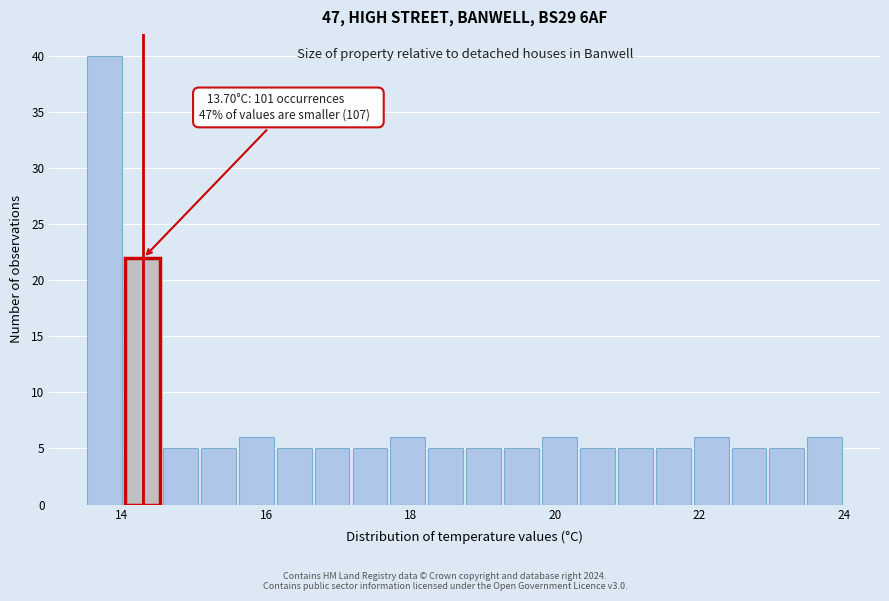

Around what value on the x-axis is the tallest bar? Give the approximate position of its centre, as read against the axis.

13.8